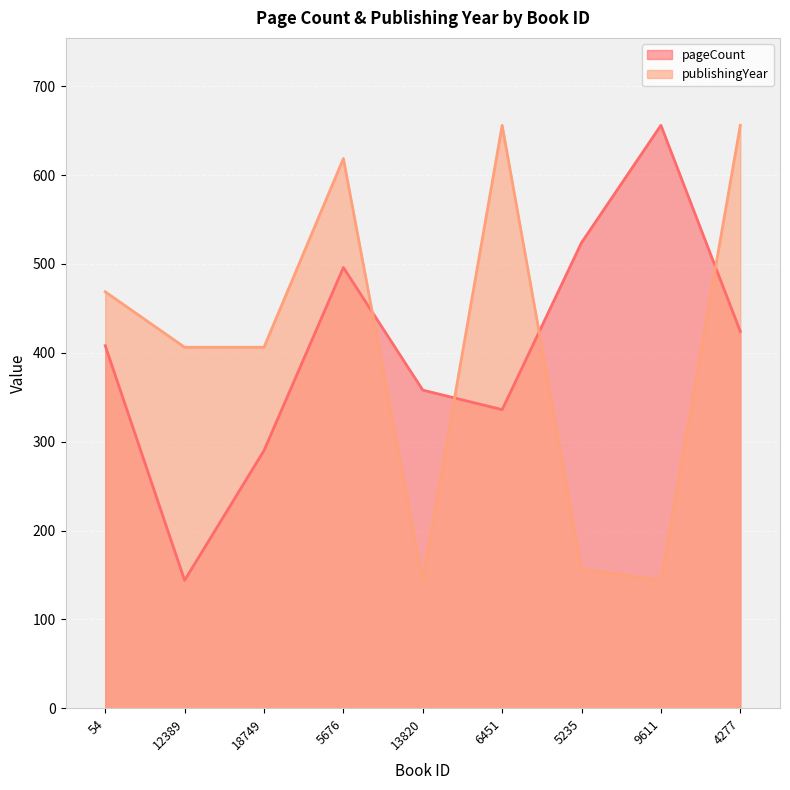

List the series in order of their overall mean, highest first.

publishingYear, pageCount